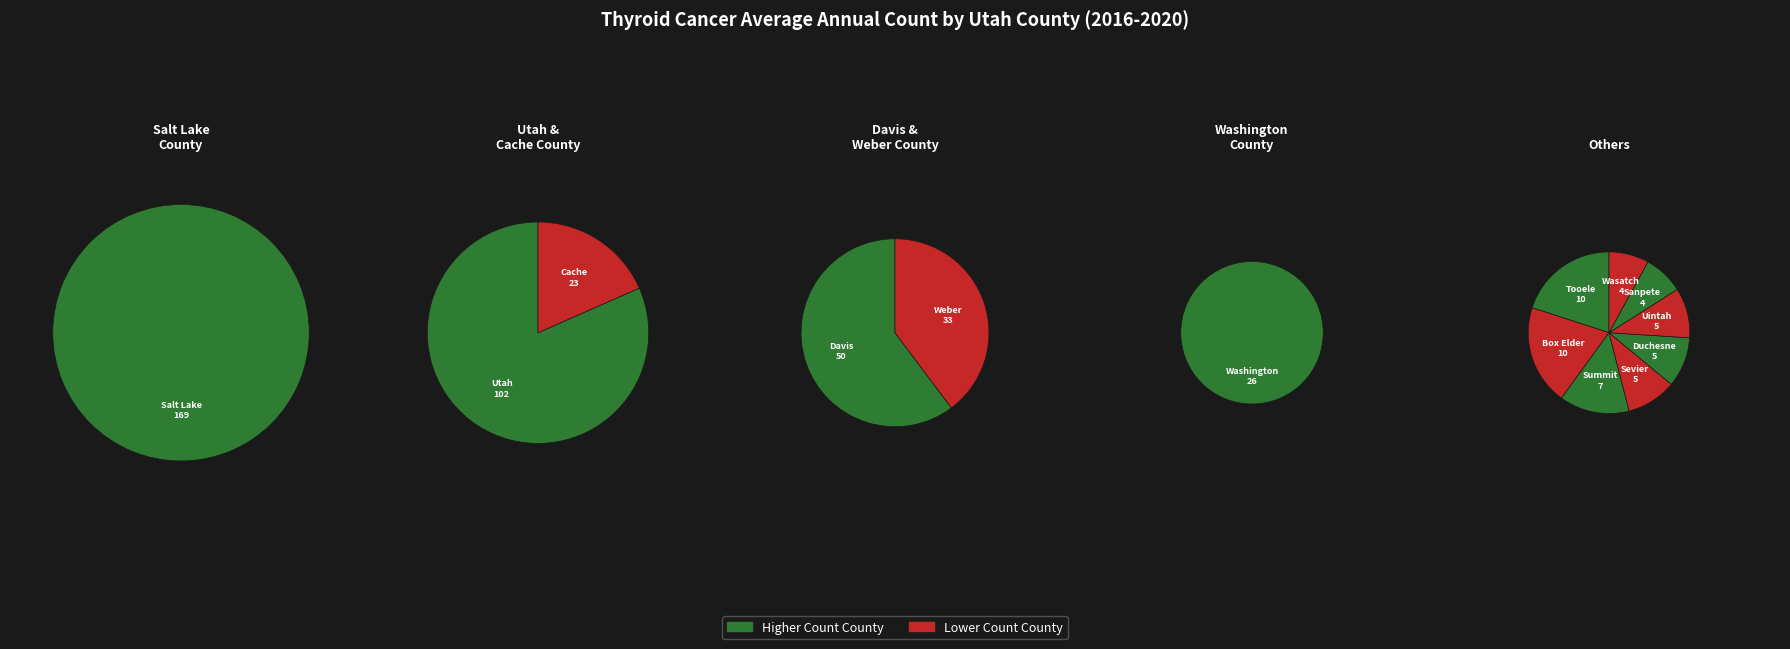

Rank the categories by value from highest to lowest.

Salt Lake County, Utah County, Davis County, Weber County, Washington County, Cache County, Tooele County, Box Elder County, Summit County, Sevier County, Duchesne County, Uintah County, Sanpete County, Wasatch County